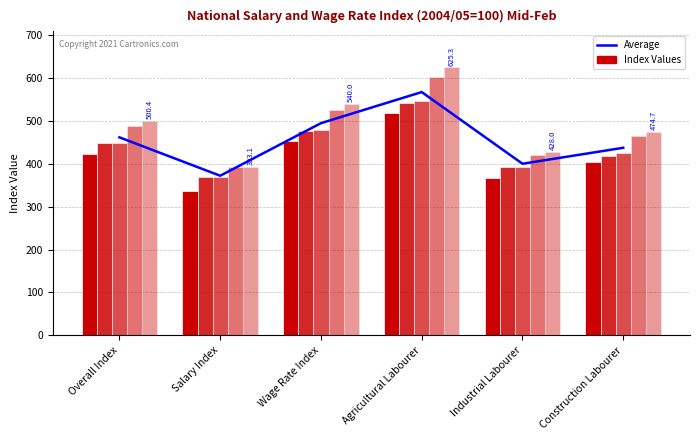

The 2017/18 R (1) series shows 476.4 at Wage Rate Index. True or false?

True